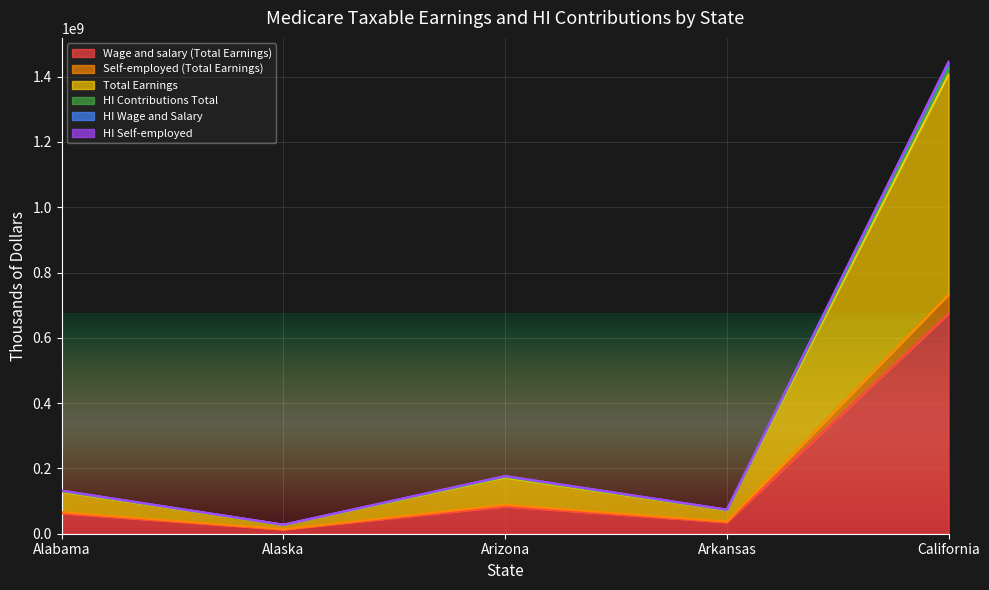

The Self-employed (Total Earnings) series shows 20908167 at Alaska. True or false?

False